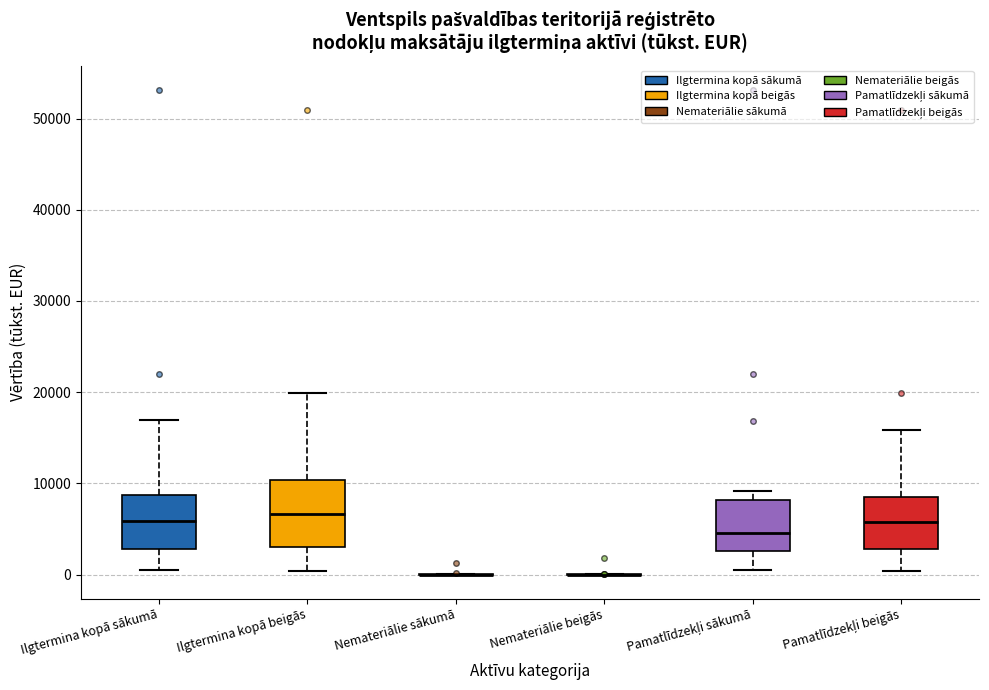

Where is the lower edge of the box for Ilgtermina kopā sākumā on the y-axis? The values are not printed on the chart, so give them approximately, as read against the axis.

3000